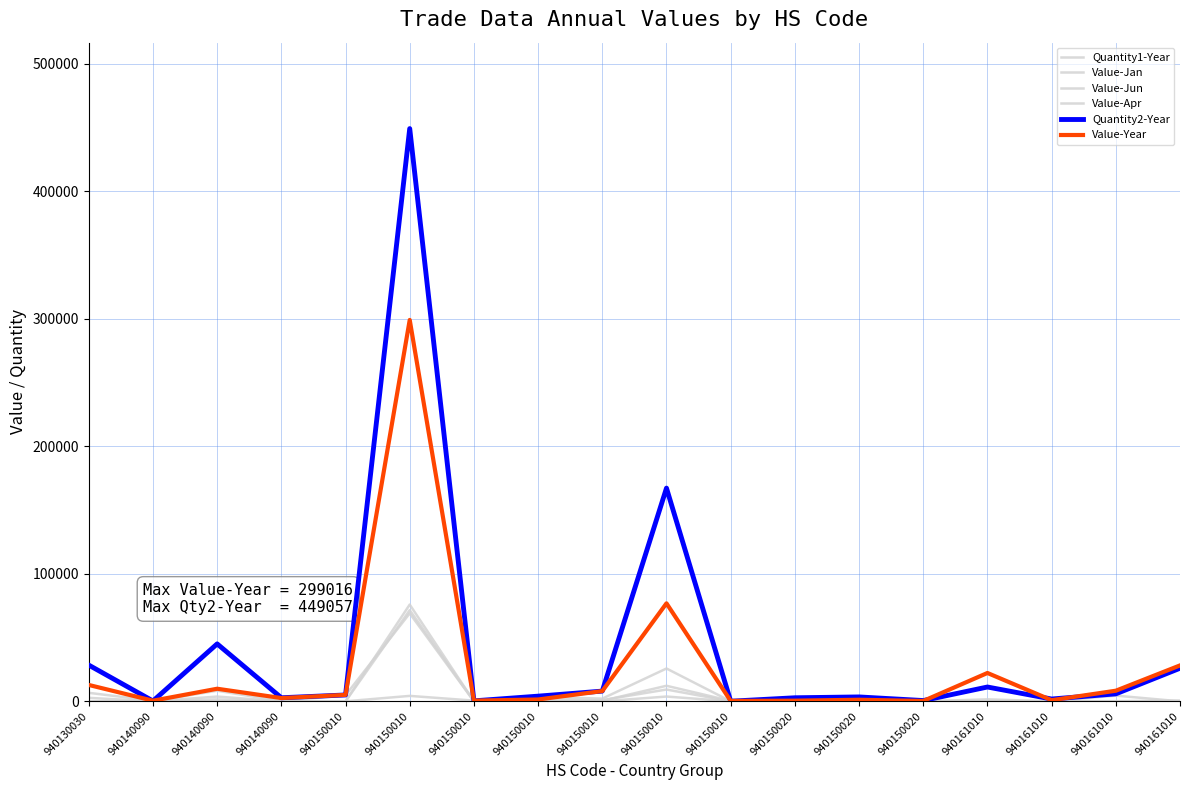

True or false: Value-Jun and Value-Jan cross at least once.

True